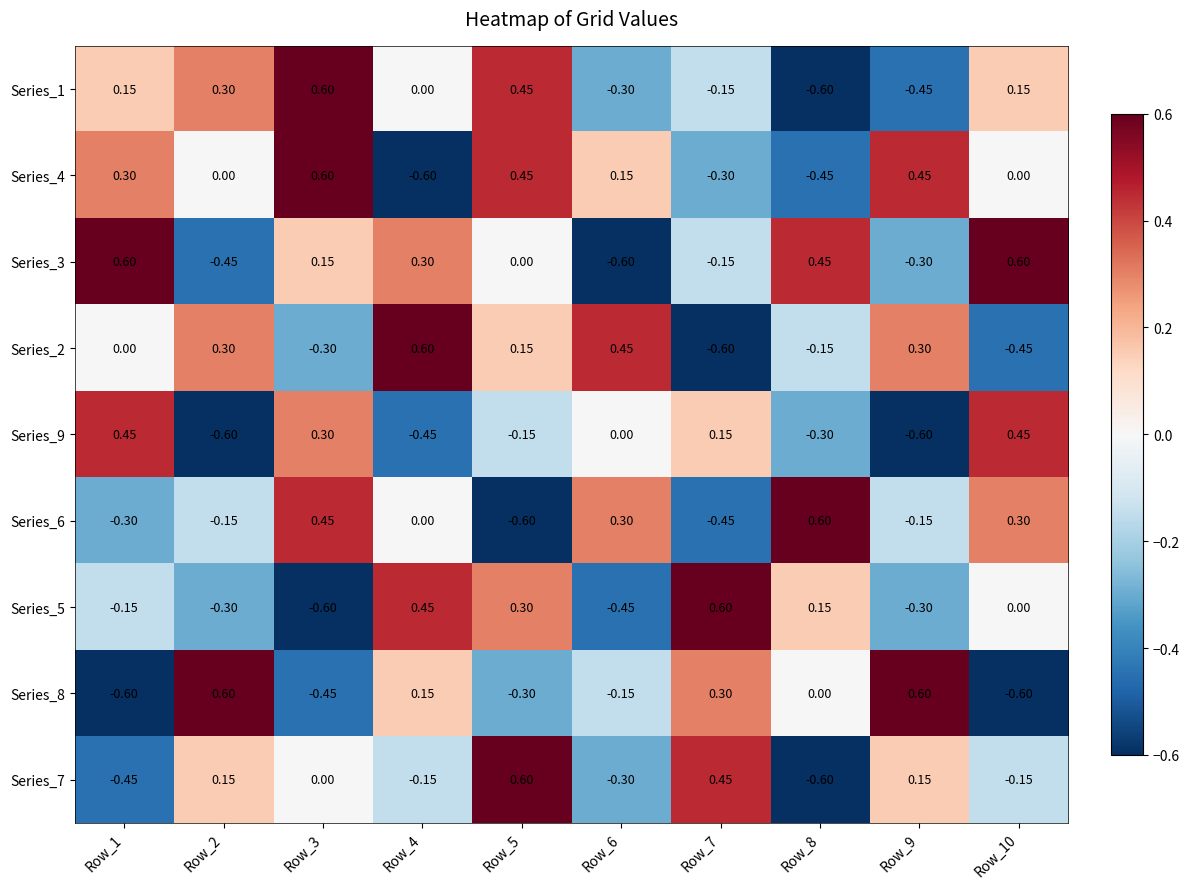

Is the value of Series_2 at Row_8 greater than the value of Series_7 at Row_8?

Yes